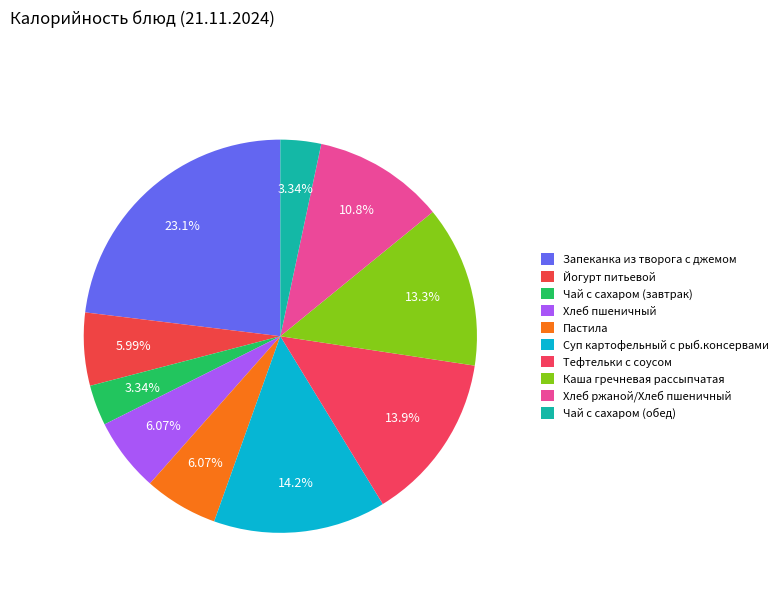

What is the change in value from Тефтельки с соусом to Чай с сахаром (обед)?

-139